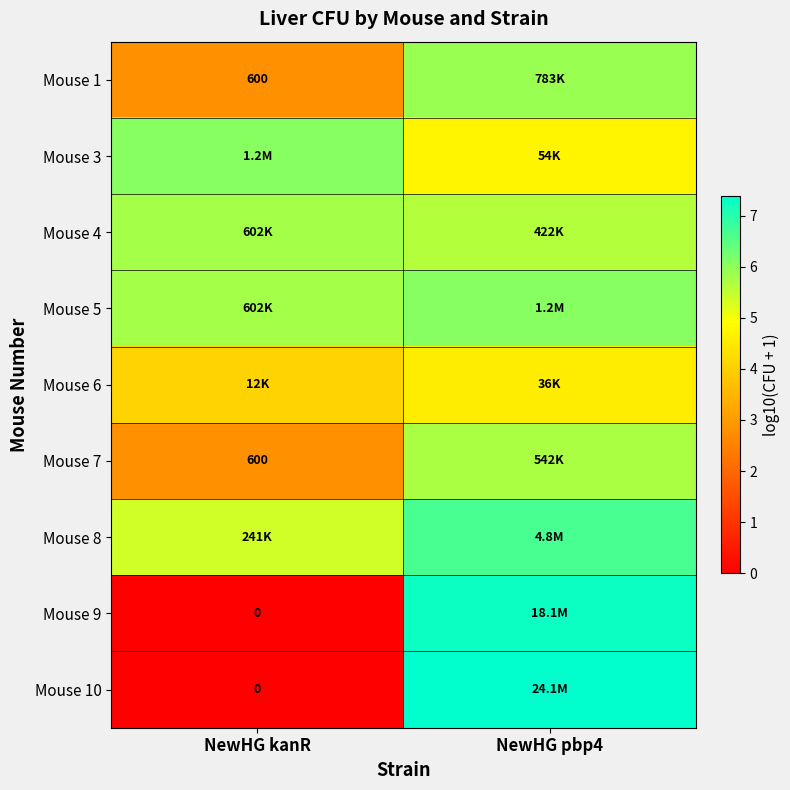

At which category is the sum across all series the highest?

NewHG pbp4